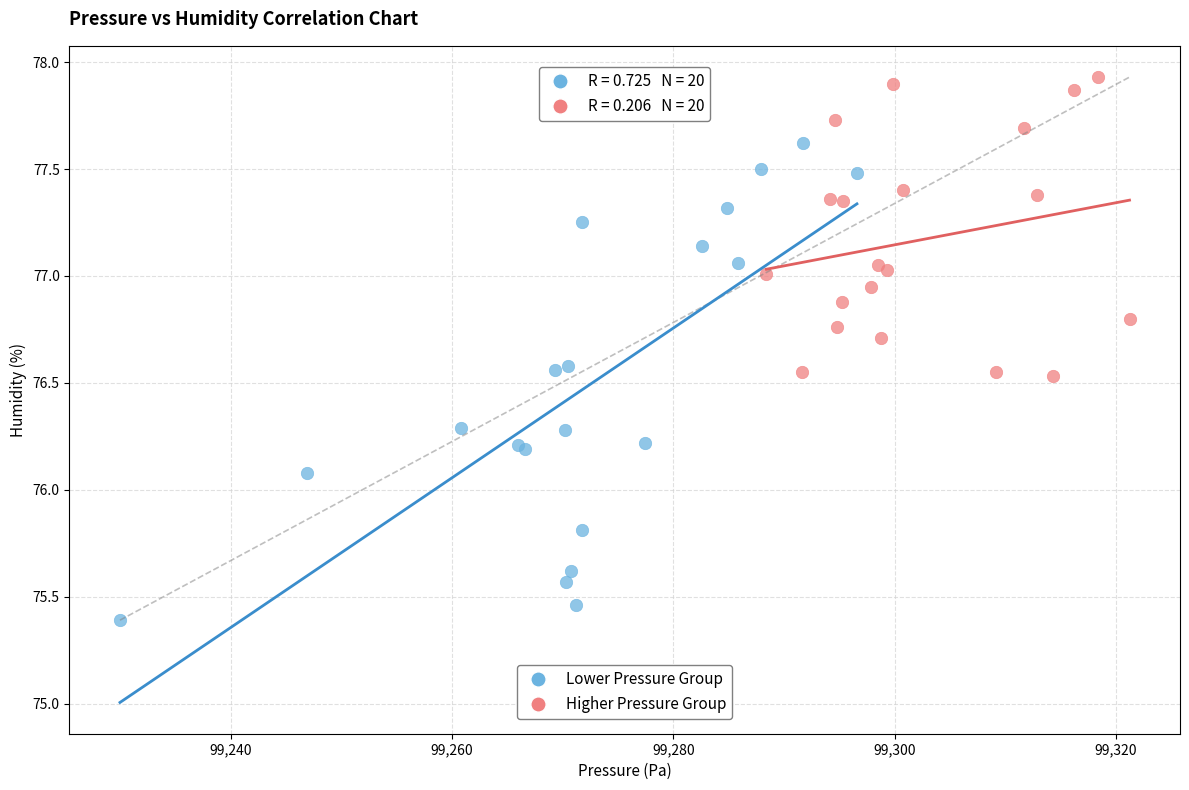

Which series has the widest spread of Y values?

Lower Pressure Group